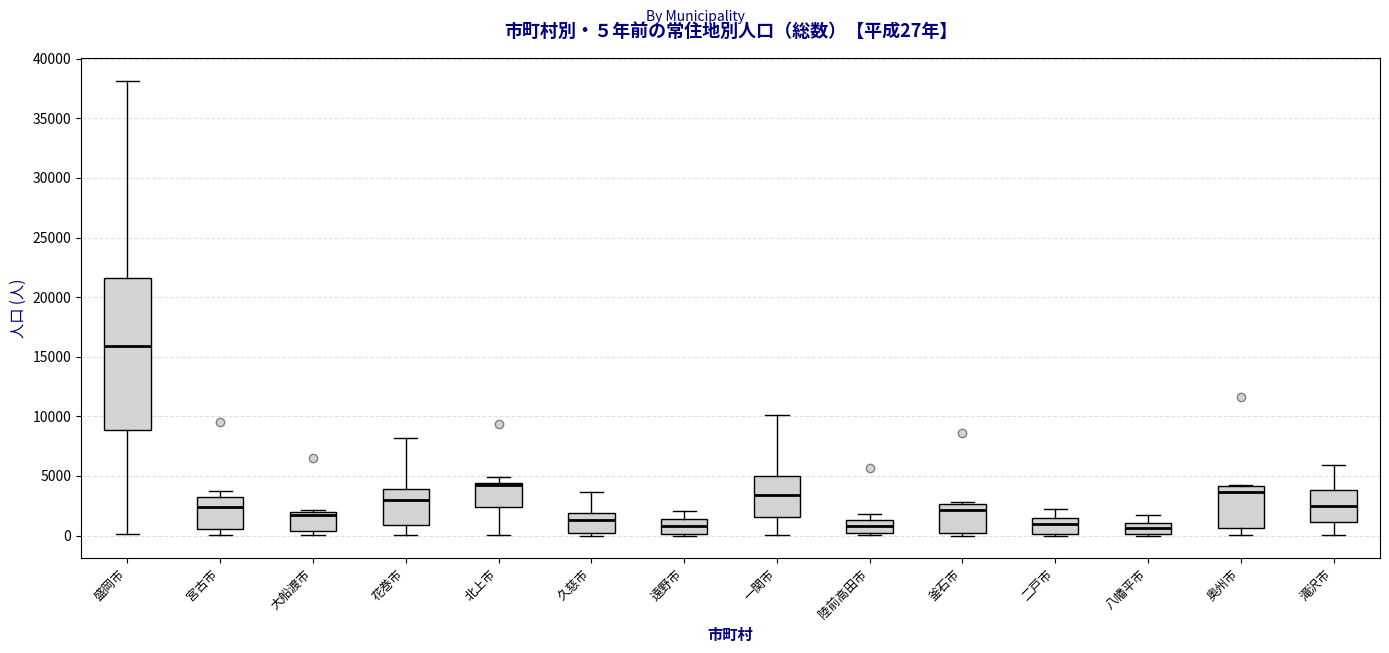

Comparing the boxes themselves (not the whiskers), which one is the tallest?

盛岡市